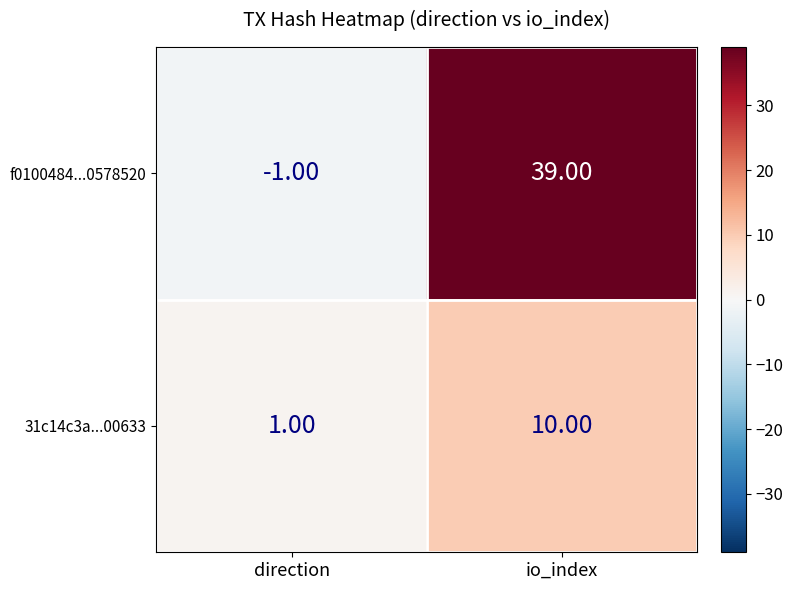

Rank the series at direction from lowest to highest value.

f0100484...0578520, 31c14c3a...00633